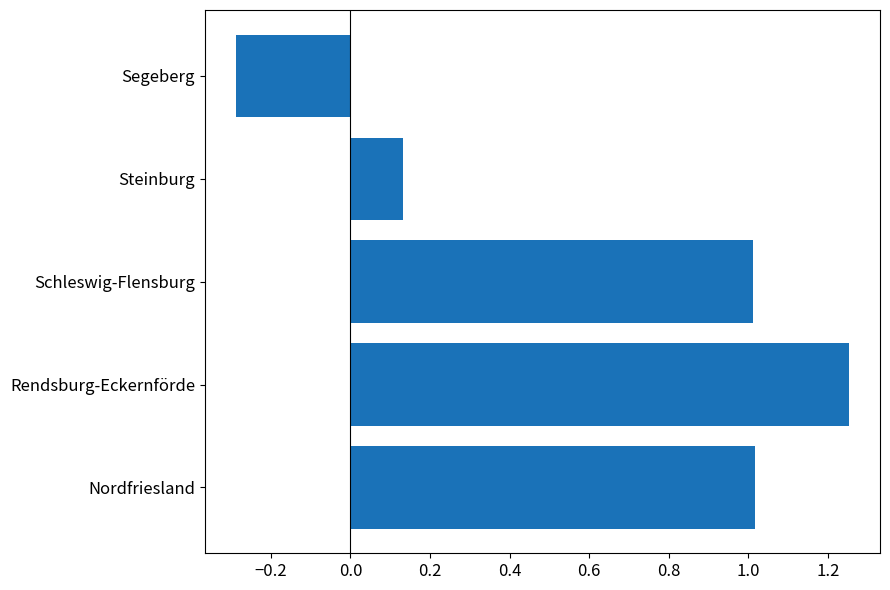

Which category has the lowest value across all series?

Segeberg